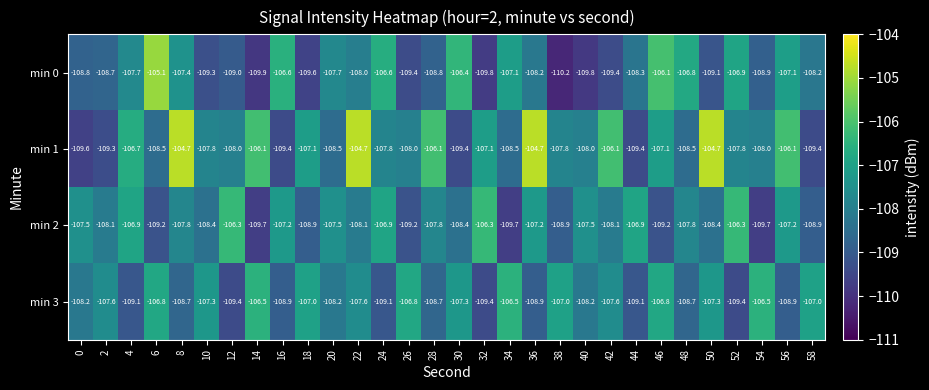

True or false: min 1 has a value of -108.0 at 12.

True